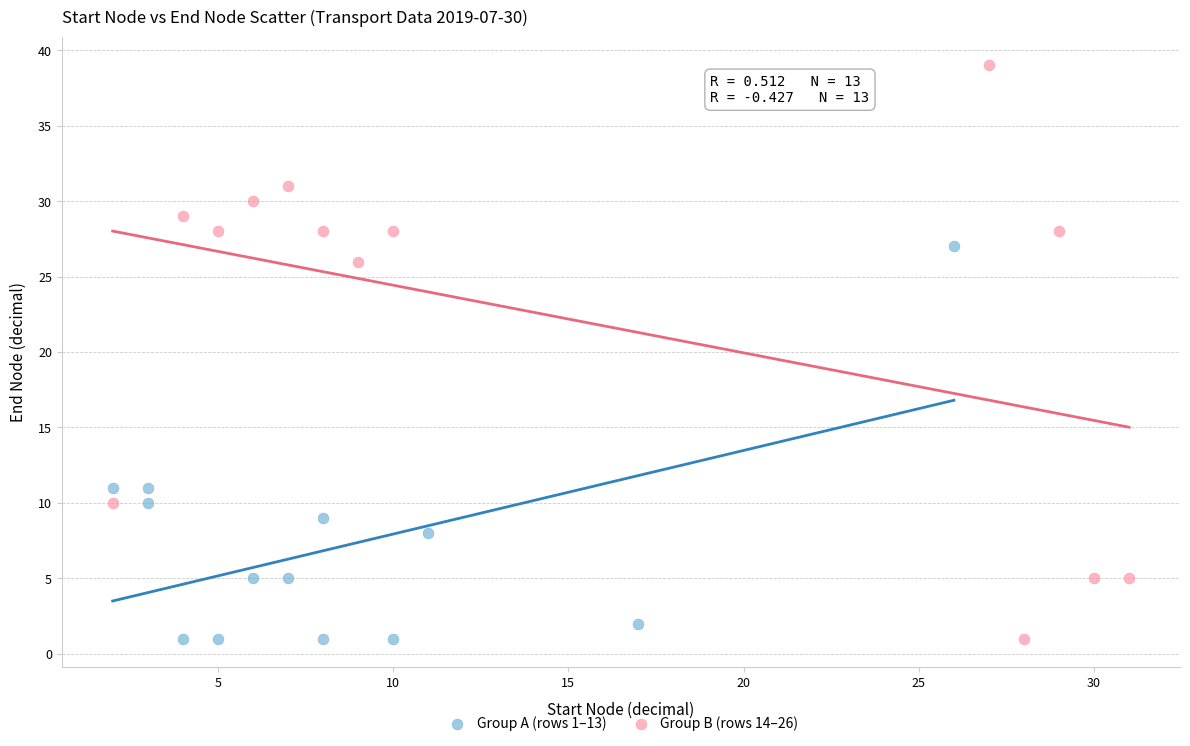

Which series has the widest spread of Y values?

Group B (rows 14–26)